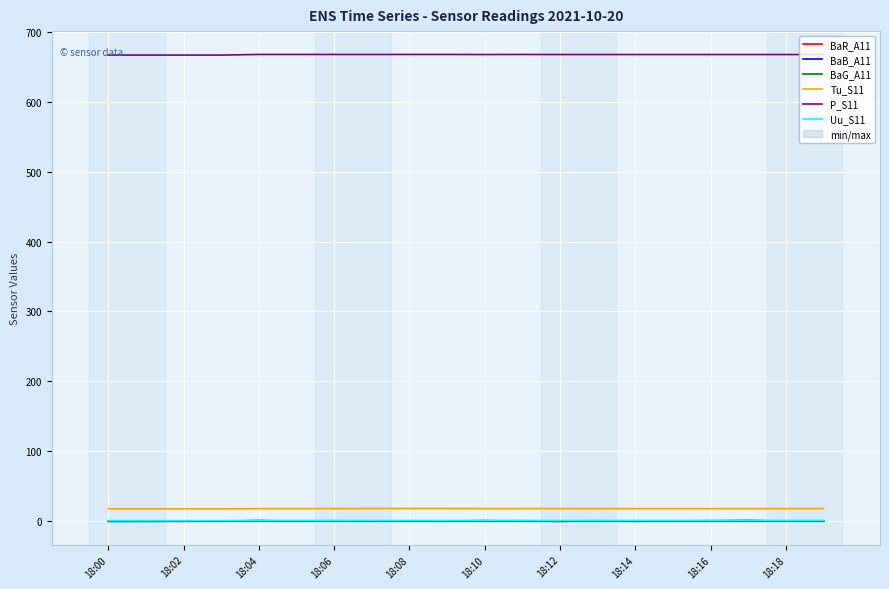

What is the value of the Uu_S11 point at the 3rd from the left?

0.9